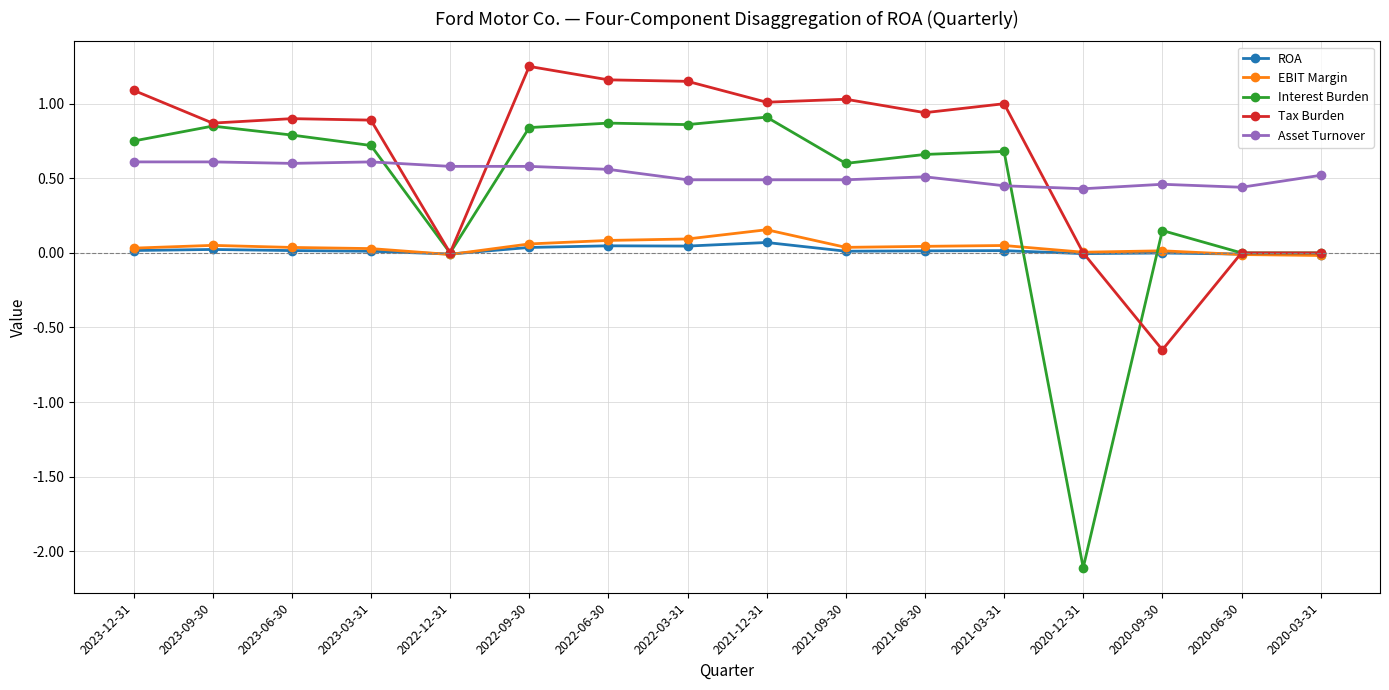

At which category does Interest Burden reach its first local valley?

2022-12-31